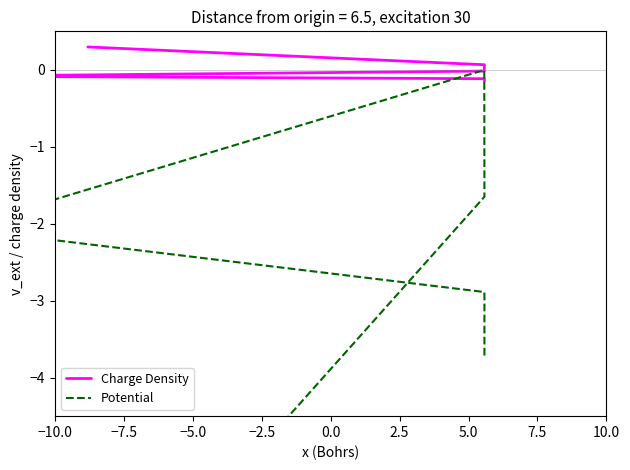

Does the chart display data point markers on the line(s)?

No